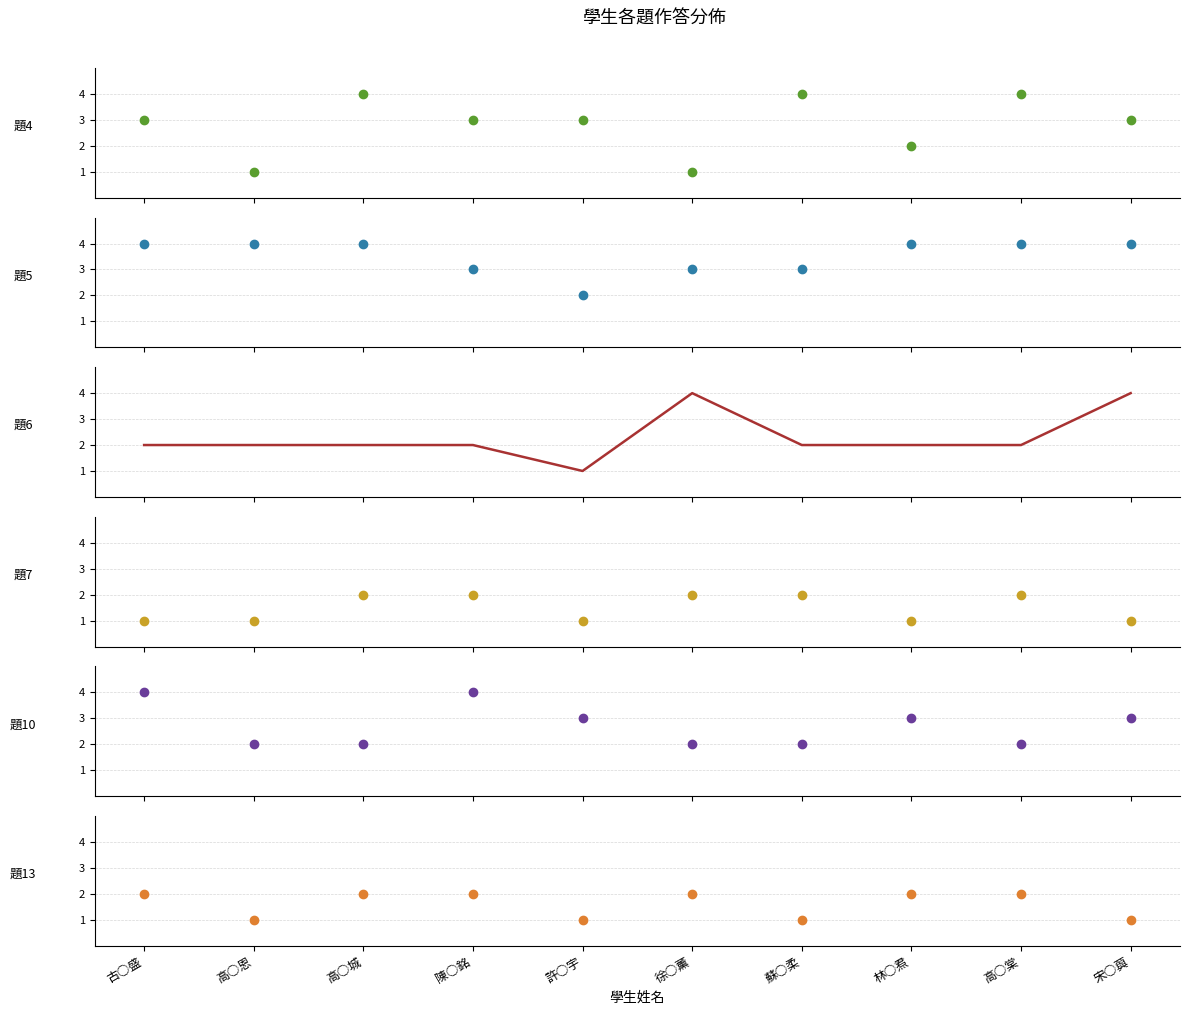

What is the difference between the highest and lowest values at 古○盛?

3